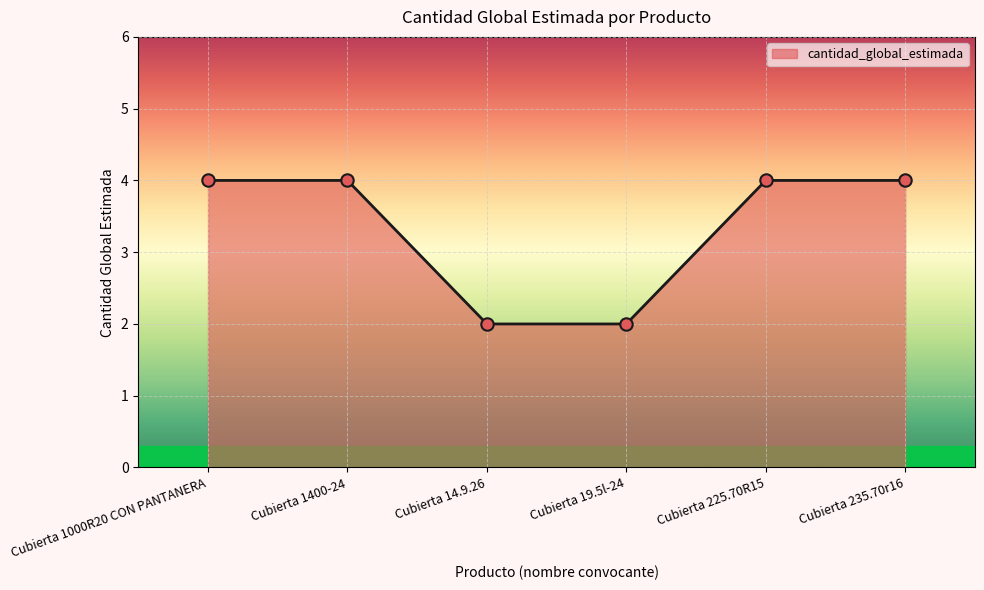

Between Cubierta 19.5l-24 and Cubierta 1000R20 CON PANTANERA, which is larger?

Cubierta 1000R20 CON PANTANERA